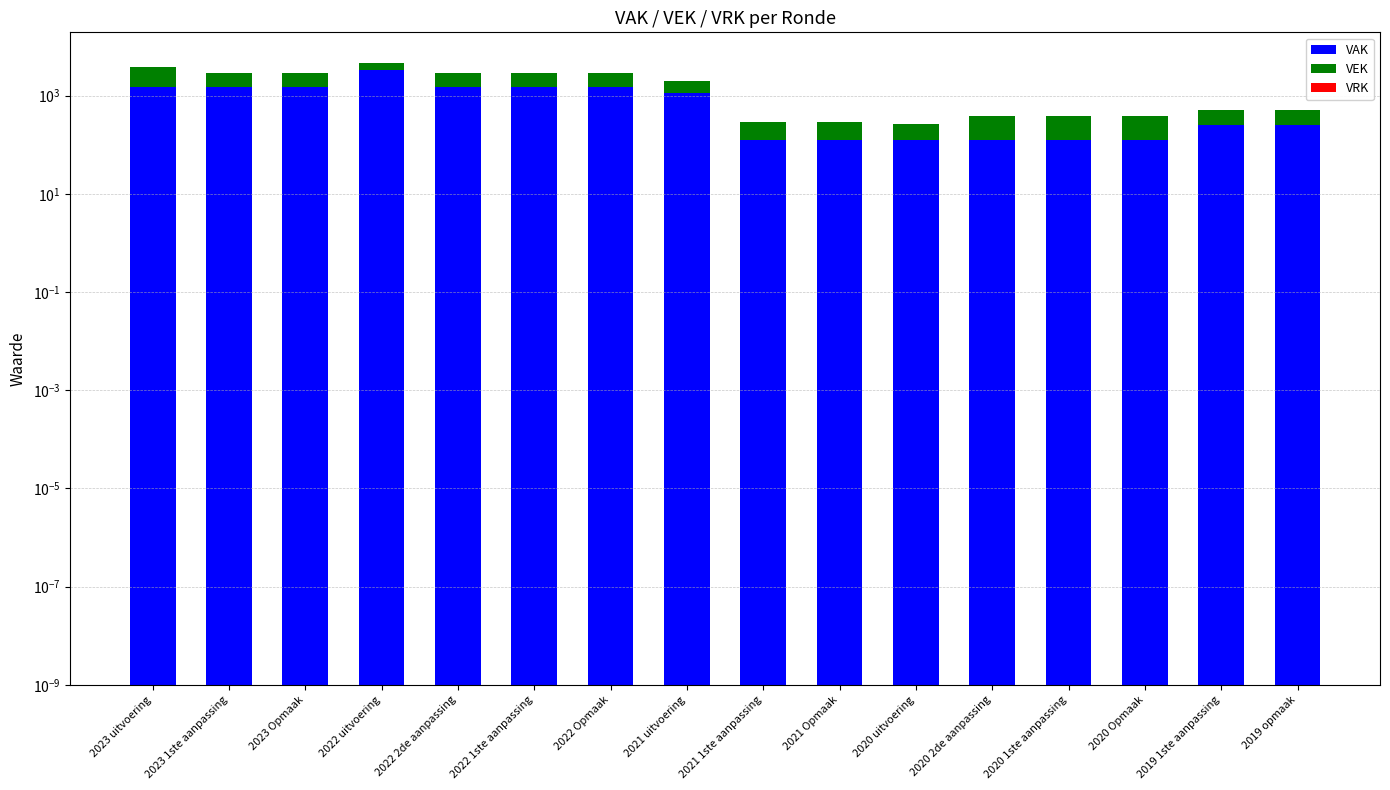

Which category has the highest value across all series?

2022 uitvoering